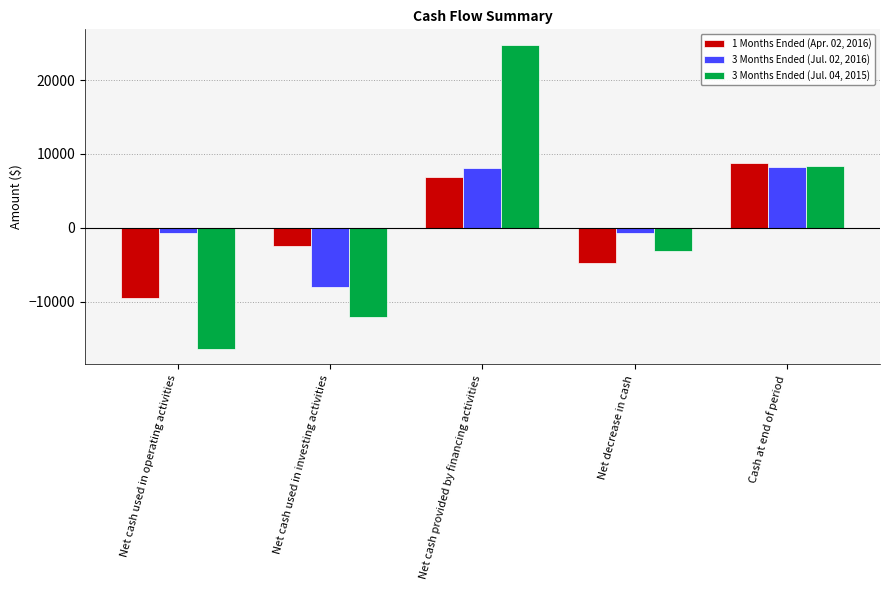

What is the average value of the 1 Months Ended (Apr. 02, 2016) series?

-205